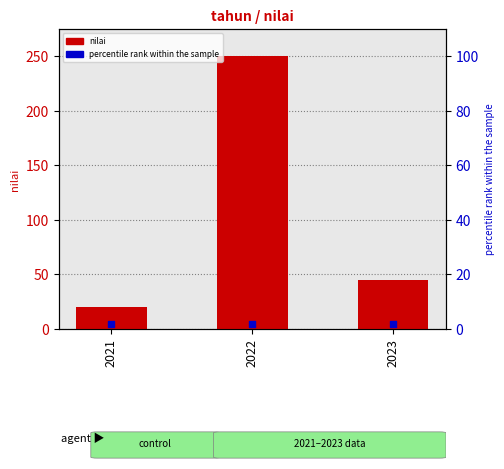

Is the value of nilai at 2022 greater than the value of percentile rank within the sample at 2022?

Yes